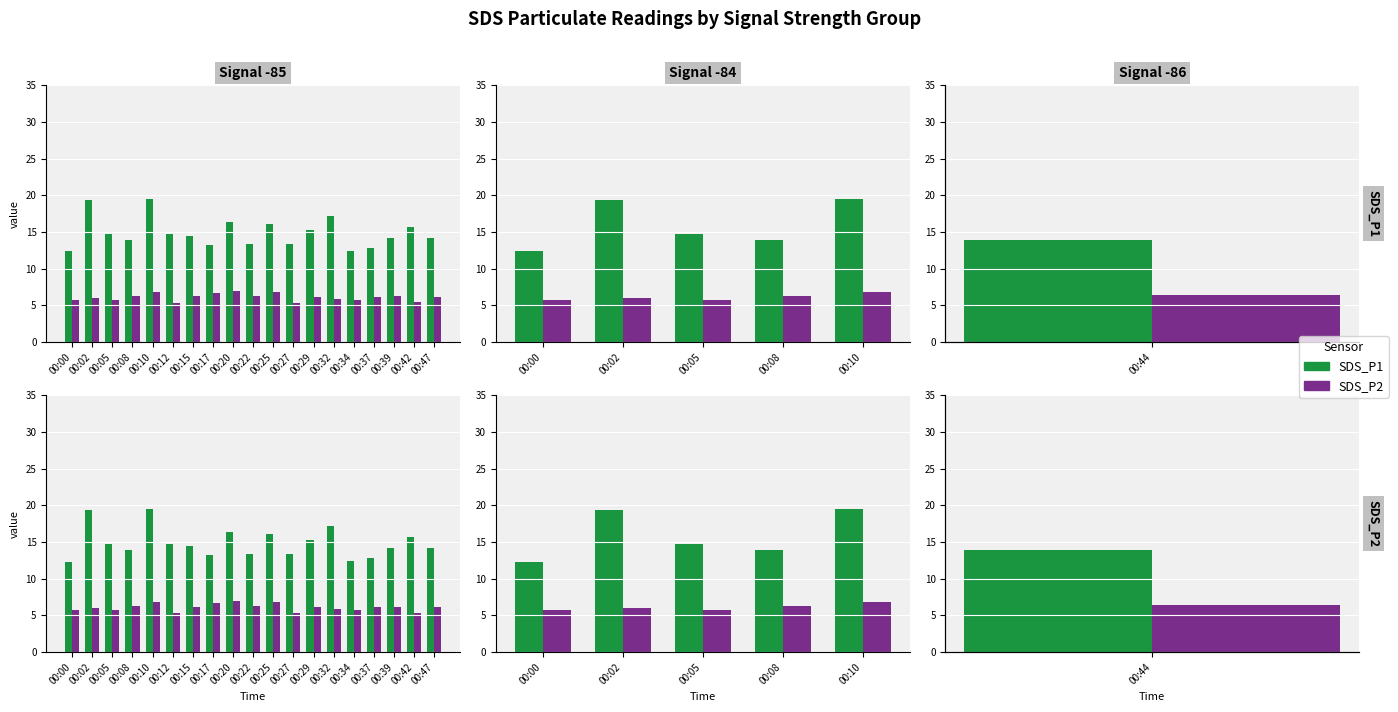

Read the SDS_P2 value at 00:00.

5.8